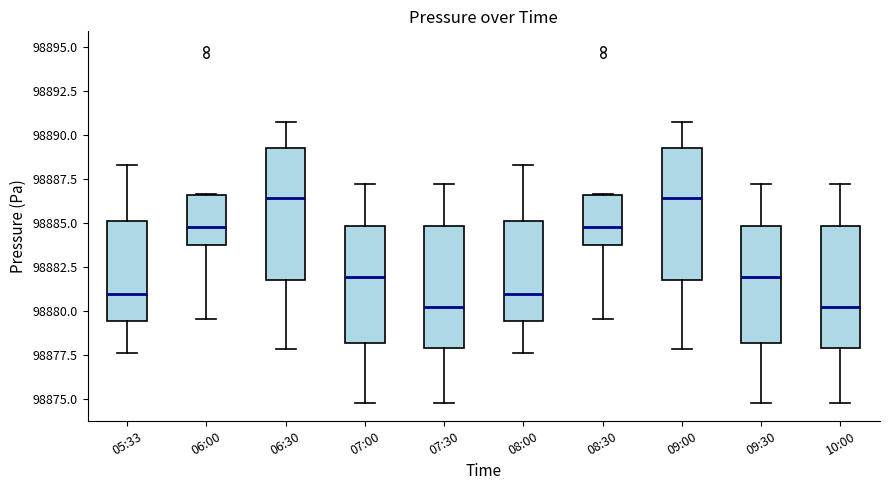

Reading left to right, read every box against the y-axis: the position of its median line, the range the box covers, and the ends of its whiskers. The values are not printed on the chart, so give them approximately, as read against the axis.

05:33: median 98881.0, box 98879.5 to 98885.0, whiskers 98877.5 to 98888.5
06:00: median 98885.0, box 98883.5 to 98886.5, whiskers 98879.5 to 98886.5
06:30: median 98886.5, box 98882.0 to 98889.5, whiskers 98878.0 to 98891.0
07:00: median 98882.0, box 98878.0 to 98885.0, whiskers 98875.0 to 98887.5
07:30: median 98880.0, box 98878.0 to 98885.0, whiskers 98875.0 to 98887.5
08:00: median 98881.0, box 98879.5 to 98885.0, whiskers 98877.5 to 98888.5
08:30: median 98885.0, box 98883.5 to 98886.5, whiskers 98879.5 to 98886.5
09:00: median 98886.5, box 98882.0 to 98889.5, whiskers 98878.0 to 98891.0
09:30: median 98882.0, box 98878.0 to 98885.0, whiskers 98875.0 to 98887.5
10:00: median 98880.0, box 98878.0 to 98885.0, whiskers 98875.0 to 98887.5